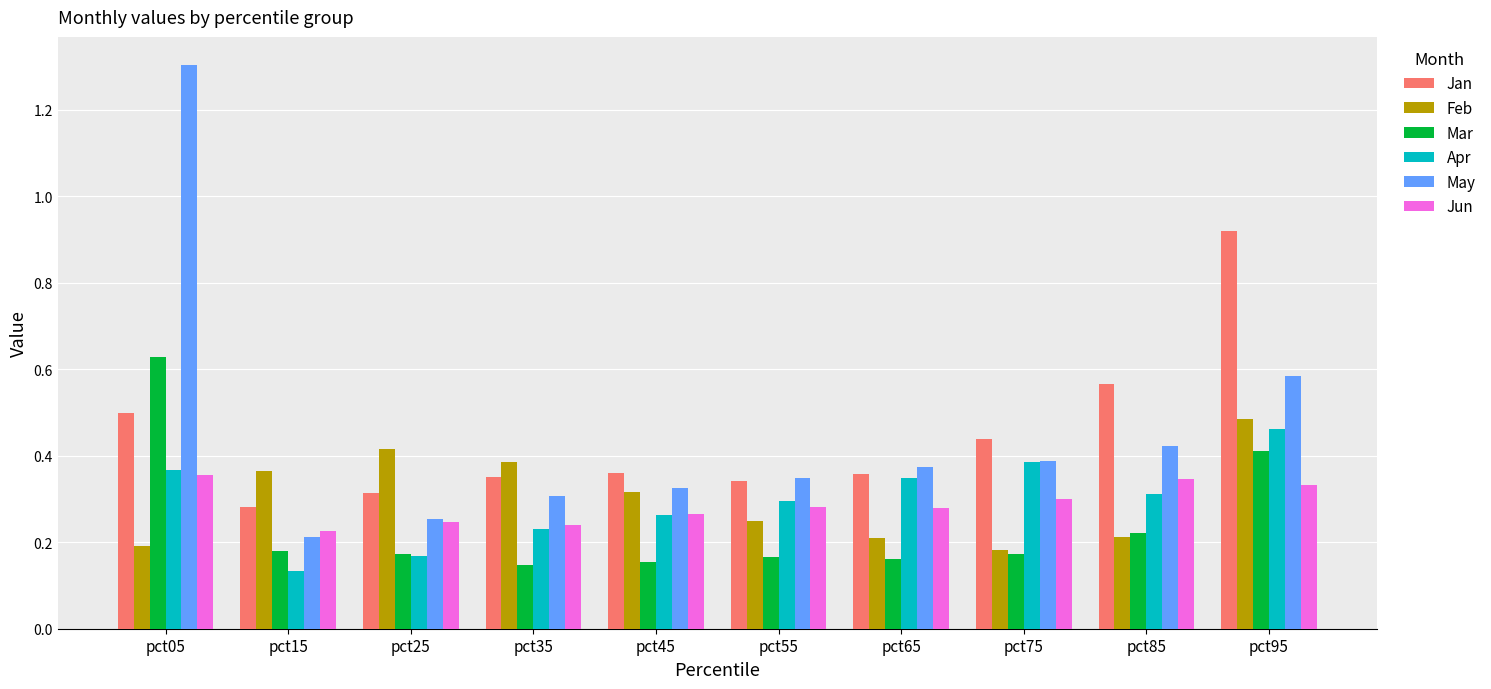

Between pct25 and pct95, which series saw the biggest shift?

Jan